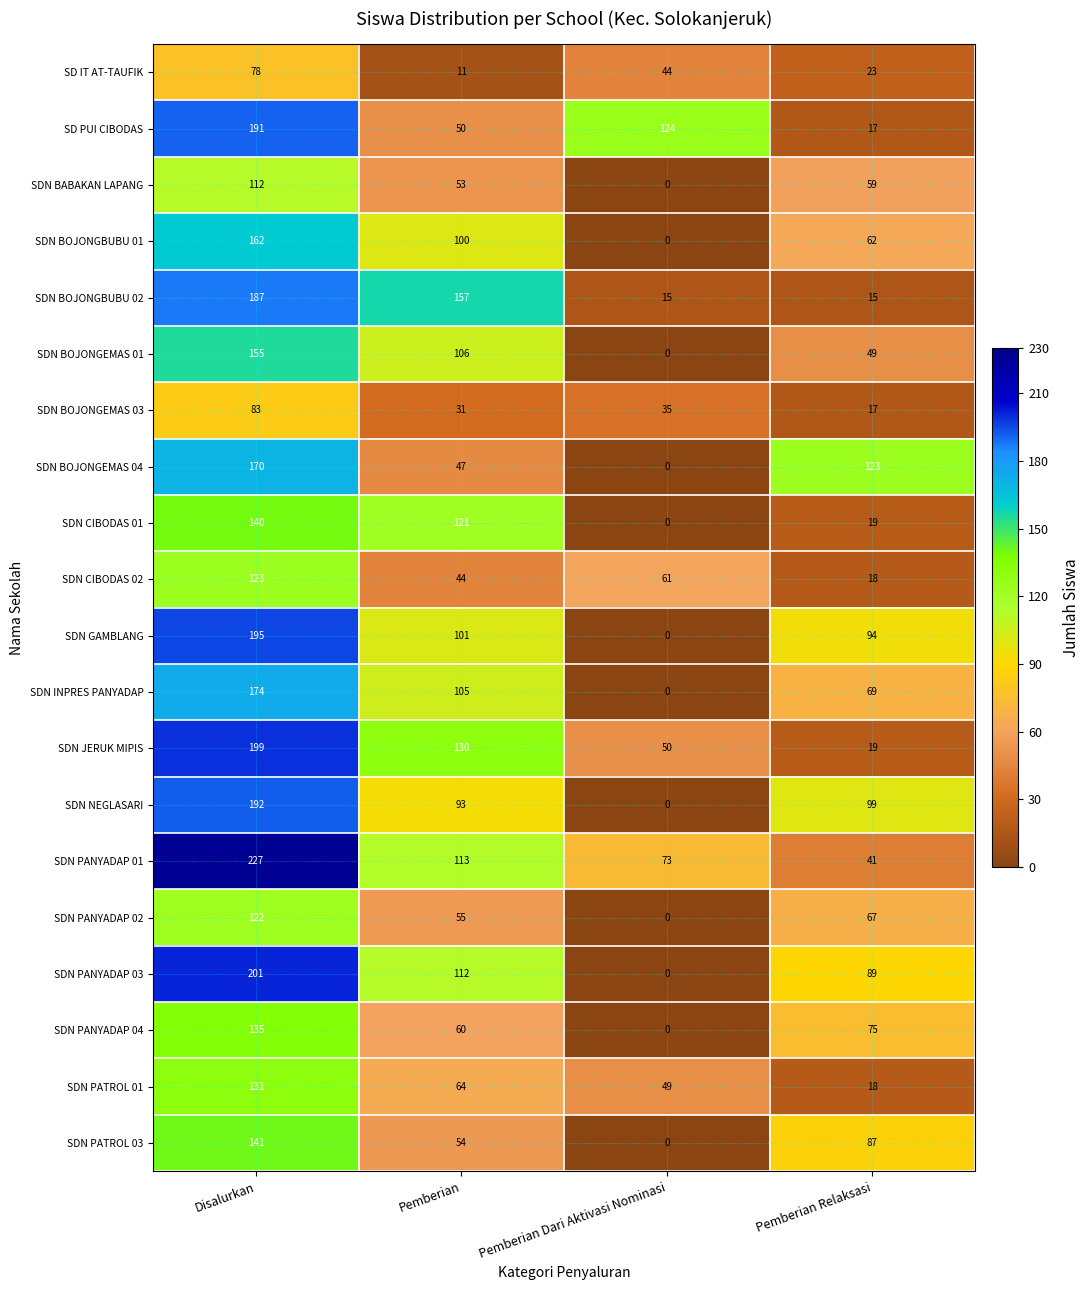

How many categories are shown in the chart?

4